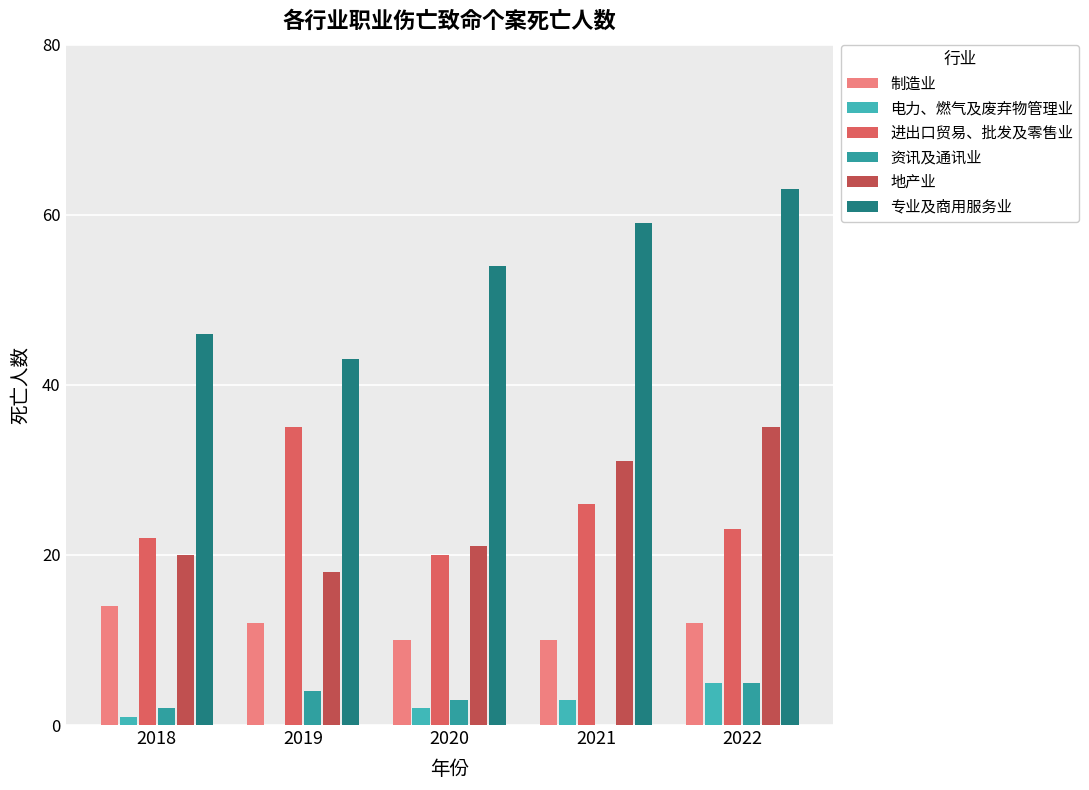

Reading right to left, list all the values displayed in this chart.

制造业: 2022=12	2021=10	2020=10	2019=12	2018=14
电力、燃气及废弃物管理业: 2022=5	2021=3	2020=2	2019=0	2018=1
进出口贸易、批发及零售业: 2022=23	2021=26	2020=20	2019=35	2018=22
资讯及通讯业: 2022=5	2021=0	2020=3	2019=4	2018=2
地产业: 2022=35	2021=31	2020=21	2019=18	2018=20
专业及商用服务业: 2022=63	2021=59	2020=54	2019=43	2018=46